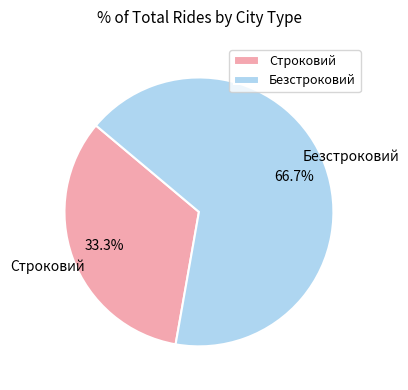

Which category has the biggest portion of the pie?

Безстроковий